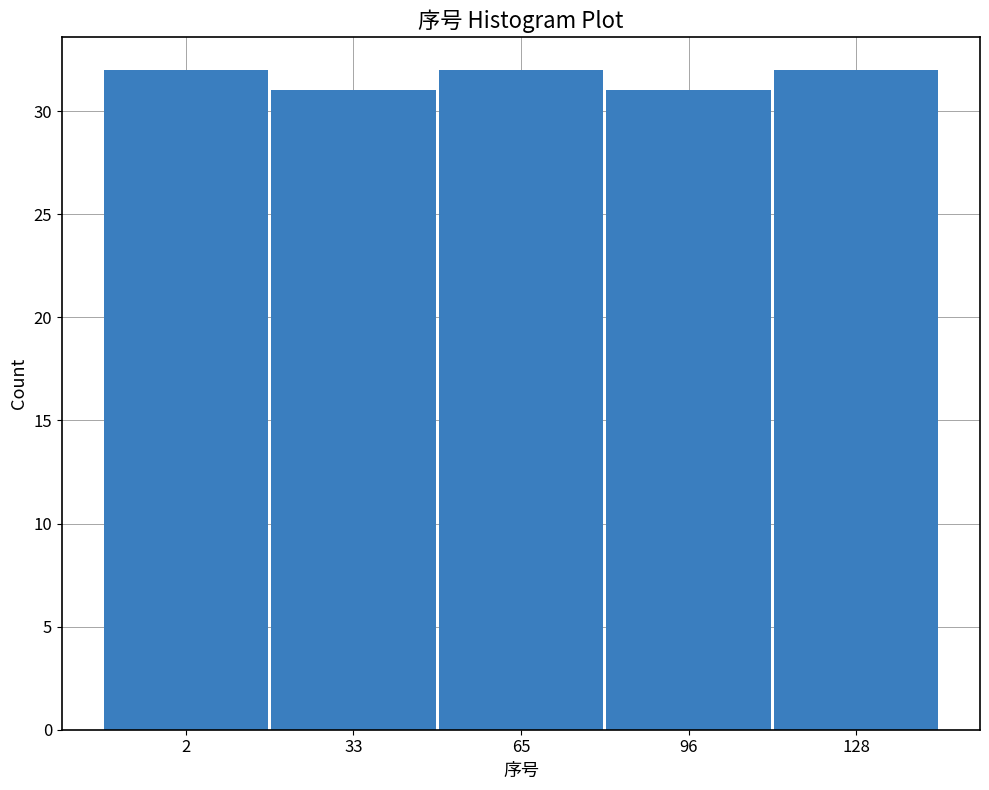

Reading left to right, extract all data points from this chart.

2=32	33=31	65=32	96=31	128=32